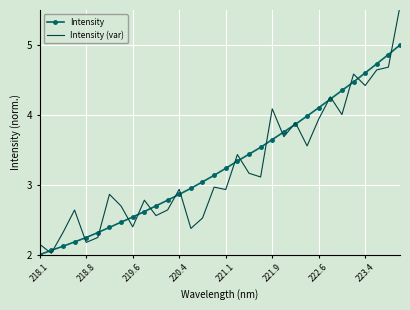

In Intensity (var), how many points are higher than both neighbors (excluding endpoints)?

10